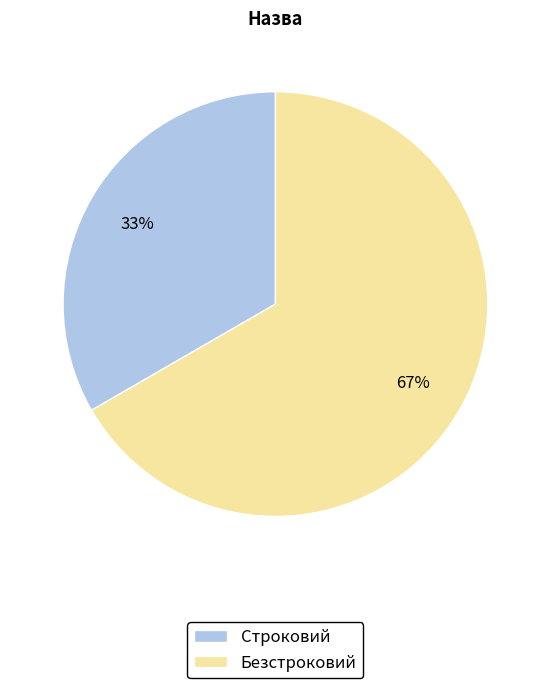

Which slice is the largest?

Безстроковий